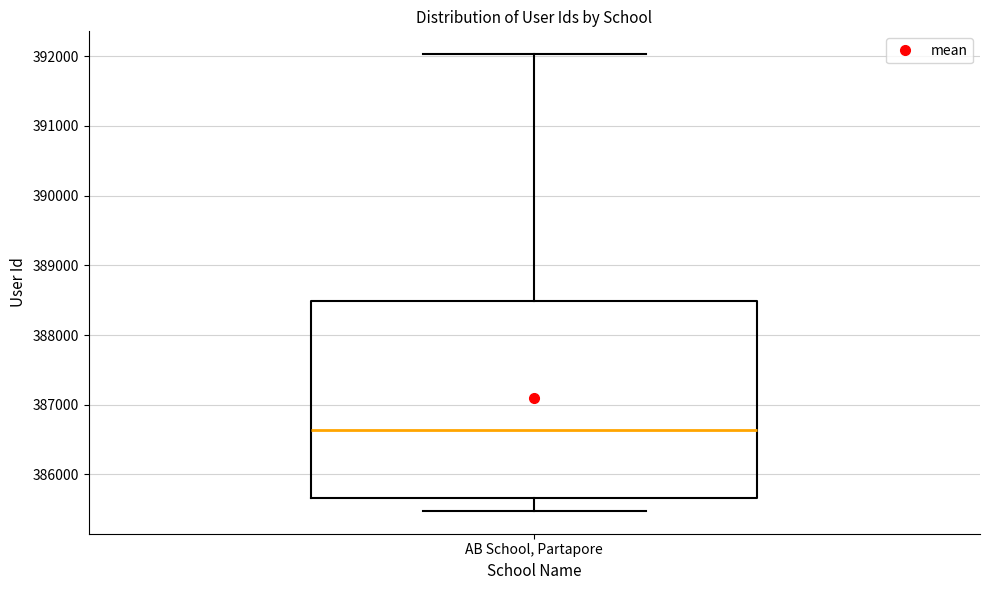

Transcribe this box plot: give where the median line is, the range the box spans, and where the two whiskers end, as read against the y-axis. The values are not printed on the chart, so give them approximately, as read against the axis.

median 386600, box 385700 to 388500, whiskers 385500 to 392000